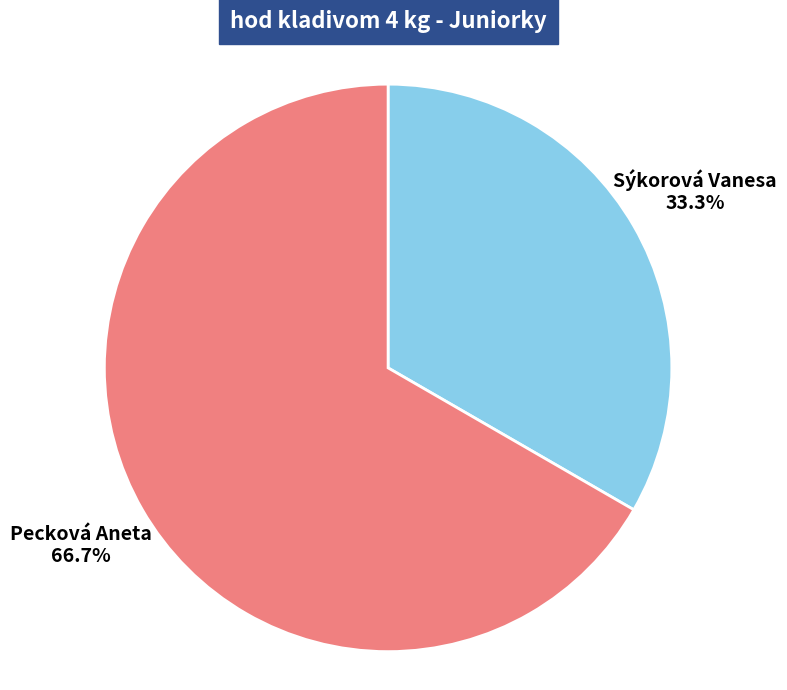

Between Pecková Aneta and Sýkorová Vanesa, which is larger?

Pecková Aneta